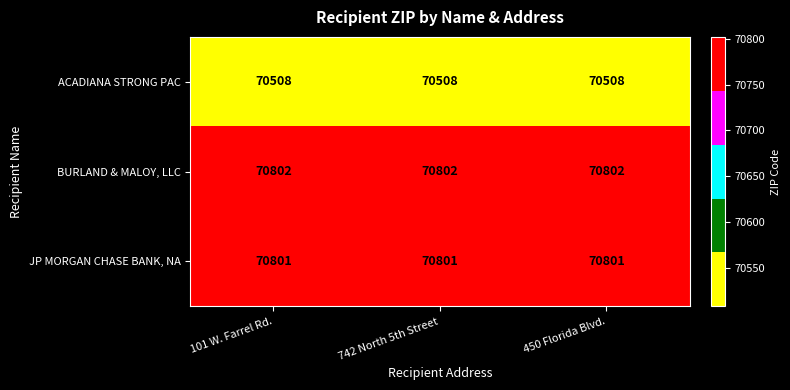

What is the total value across all series at 742 North 5th Street?

212111